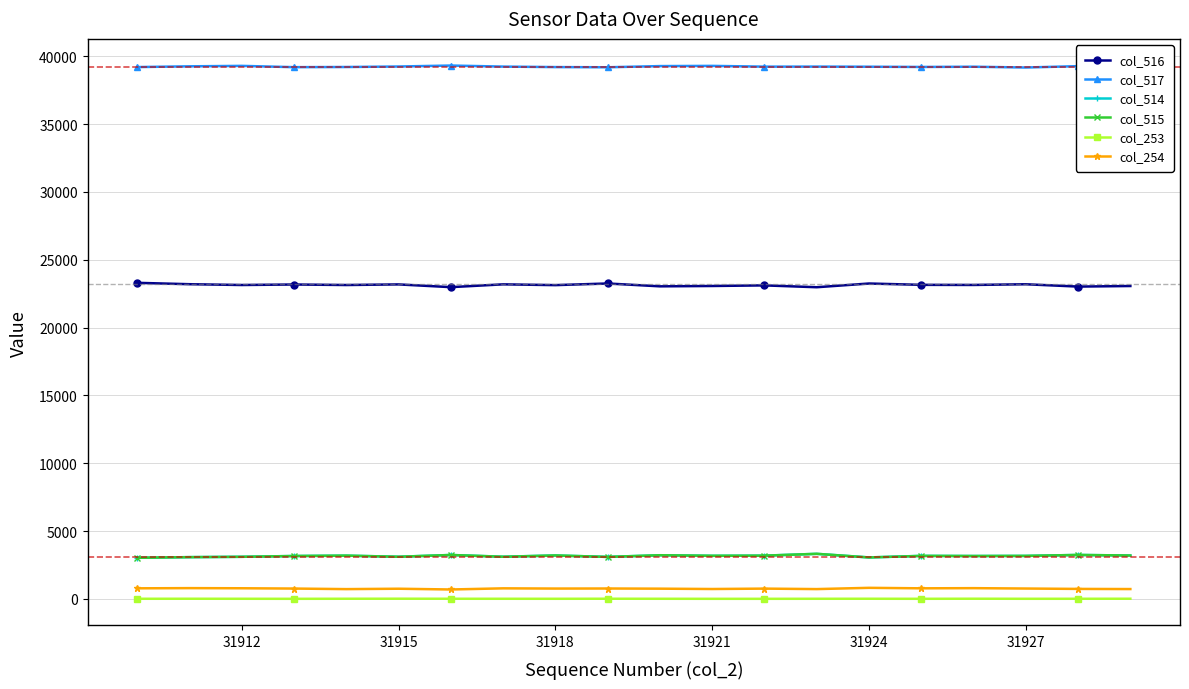

True or false: col_516 has more than 1 interior local peaks.

True